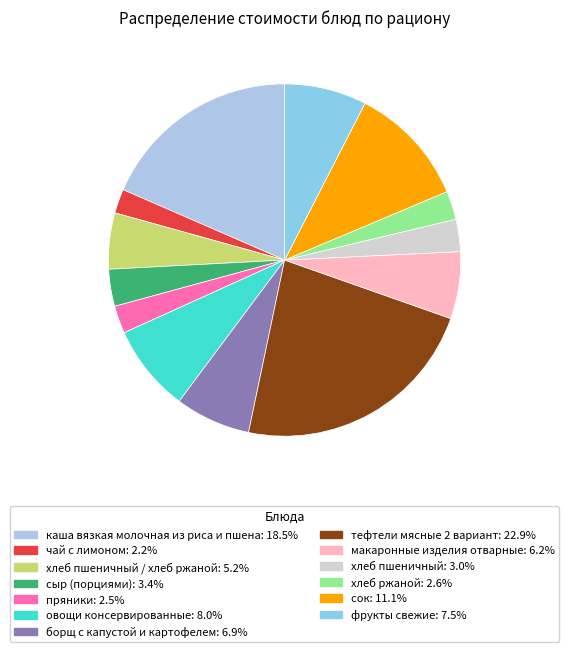

Which slice is the largest?

тефтели мясные 2 вариант